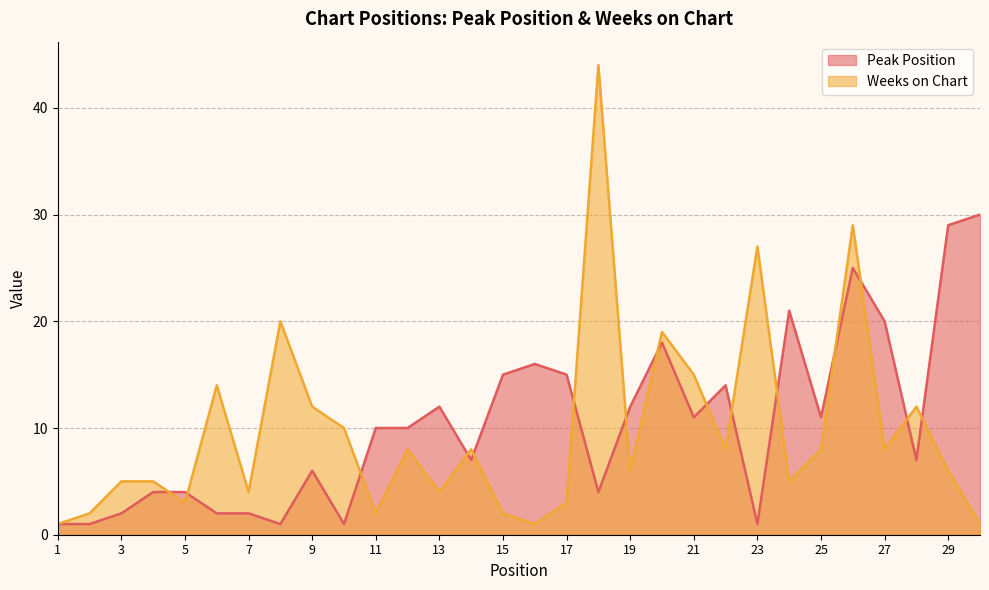

True or false: Peak Position and Weeks on Chart cross at least once.

True